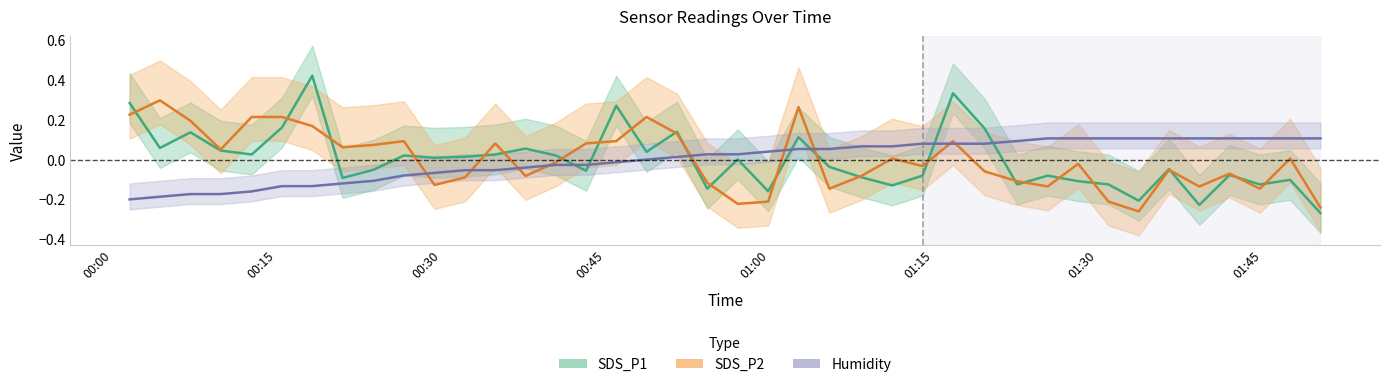

How many times do Humidity and SDS_P1 cross each other?

7